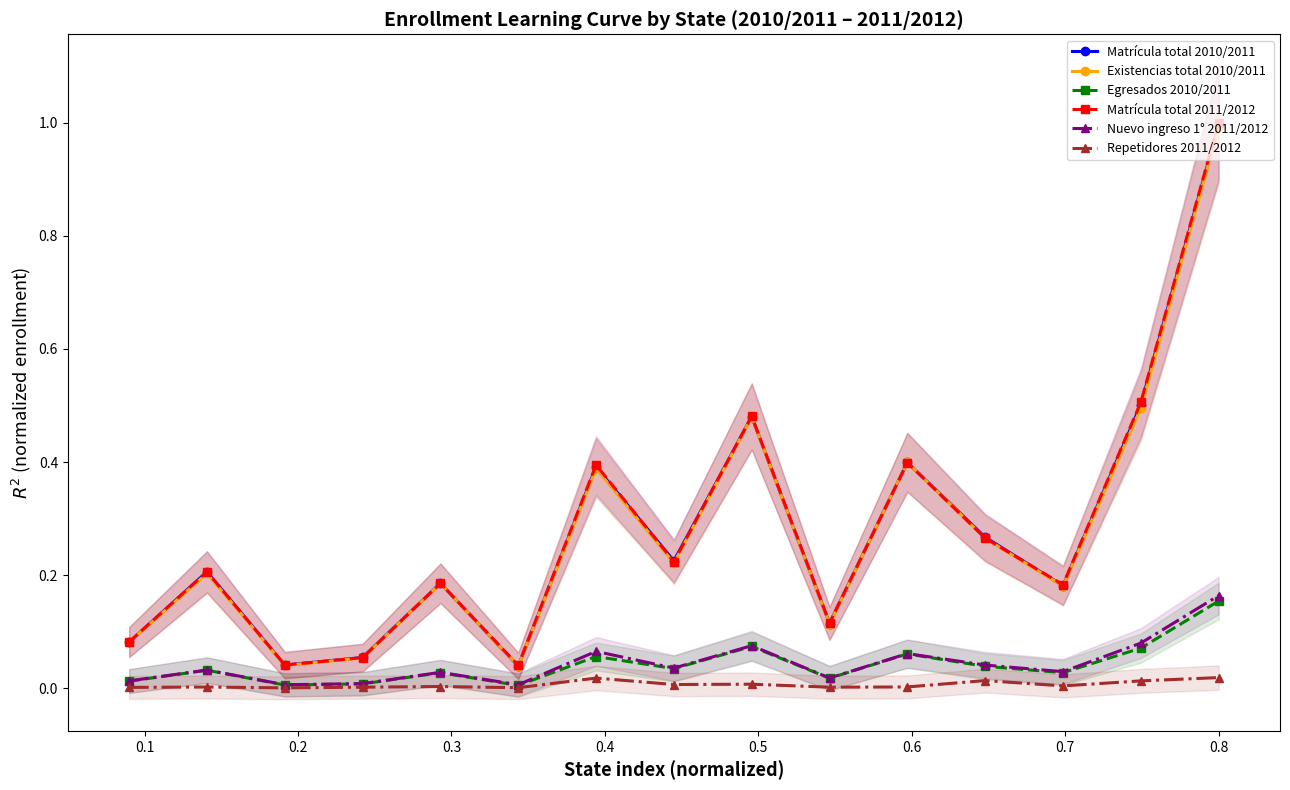

Does the chart display data point markers on the line(s)?

Yes